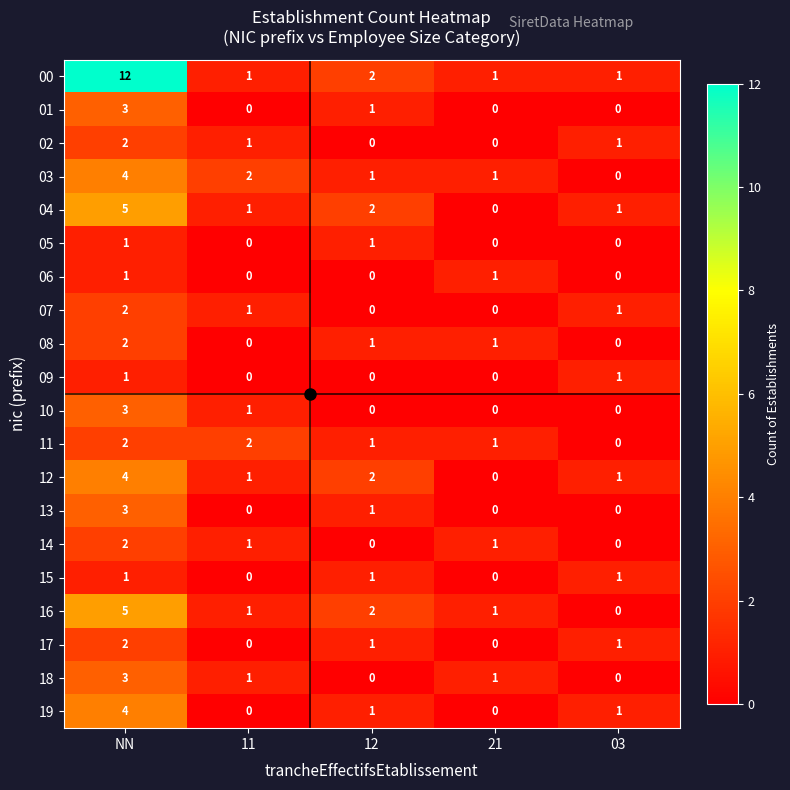

At which category is the sum across all series the highest?

NN